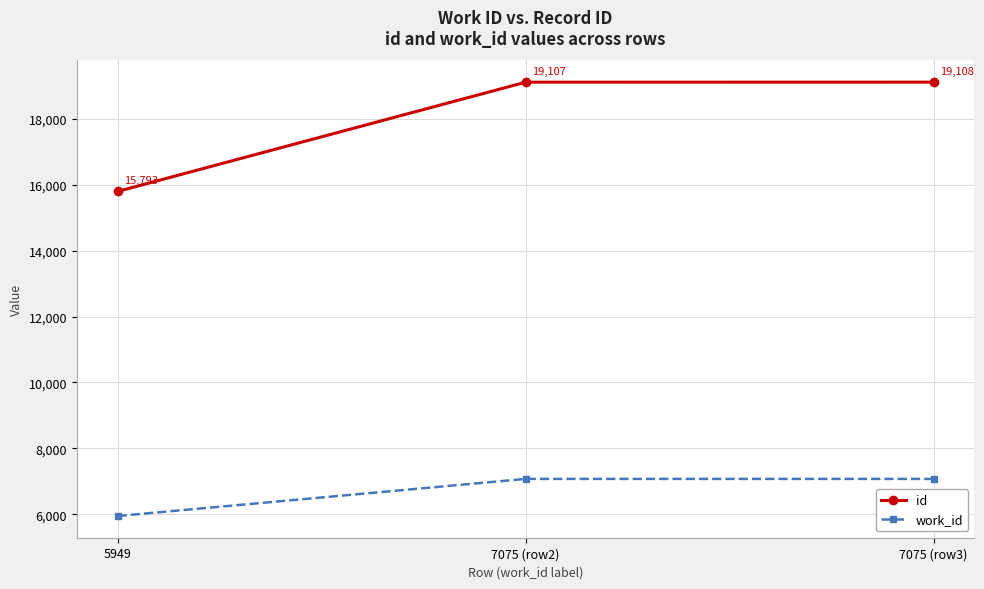

What is the minimum value shown in the chart?

5949